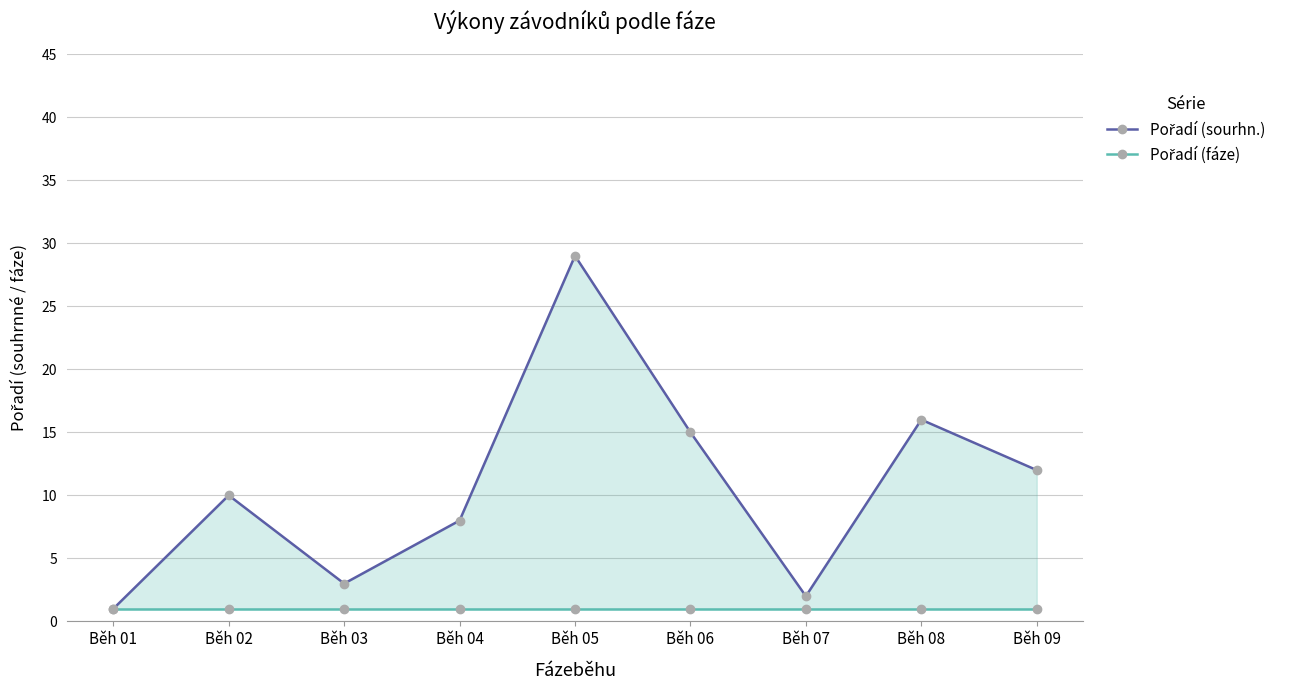

At which category is the sum across all series the highest?

Běh 05